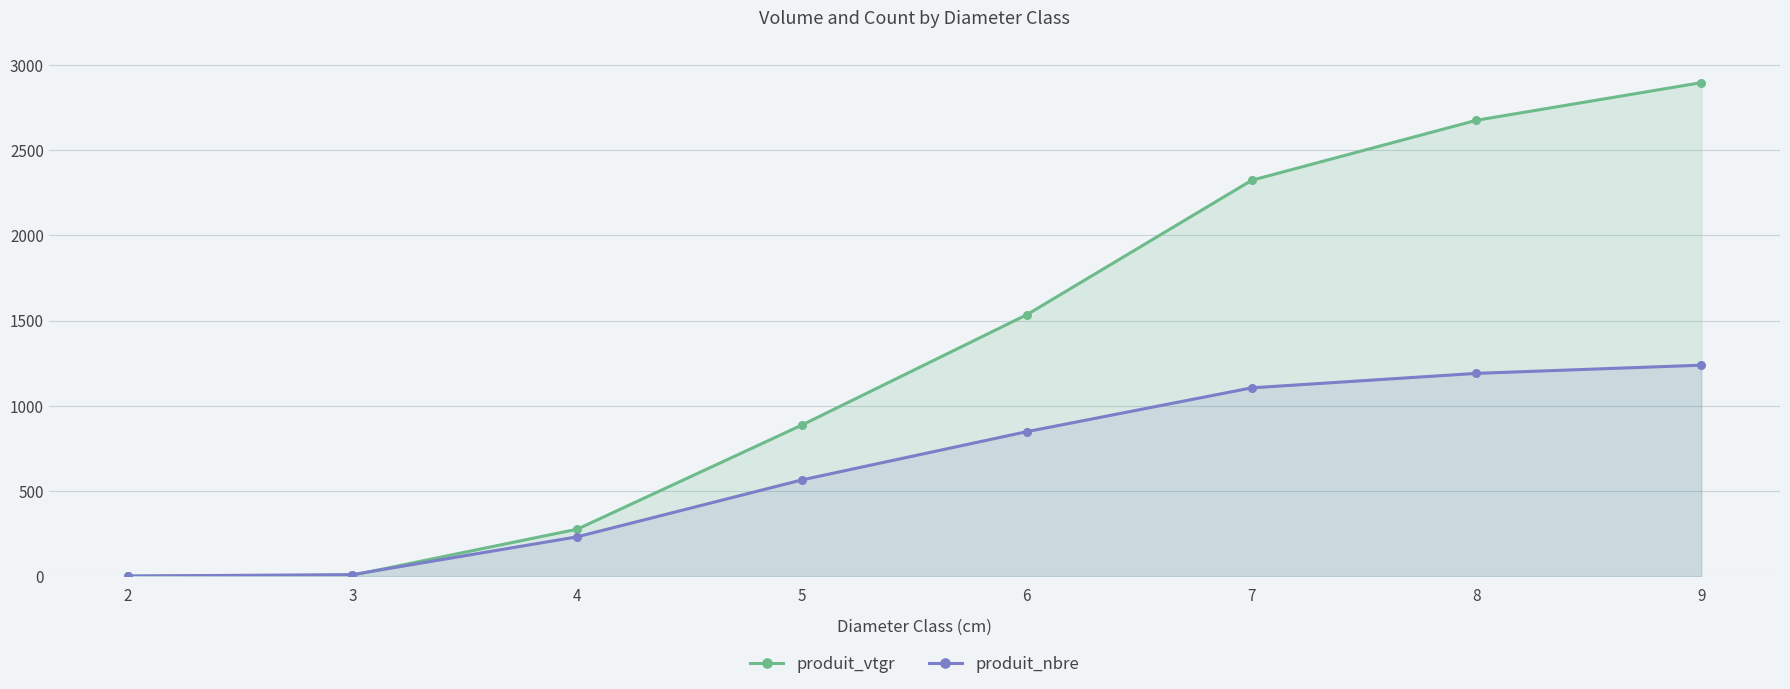

What is the sum of all produit_vtgr values?

10603.8